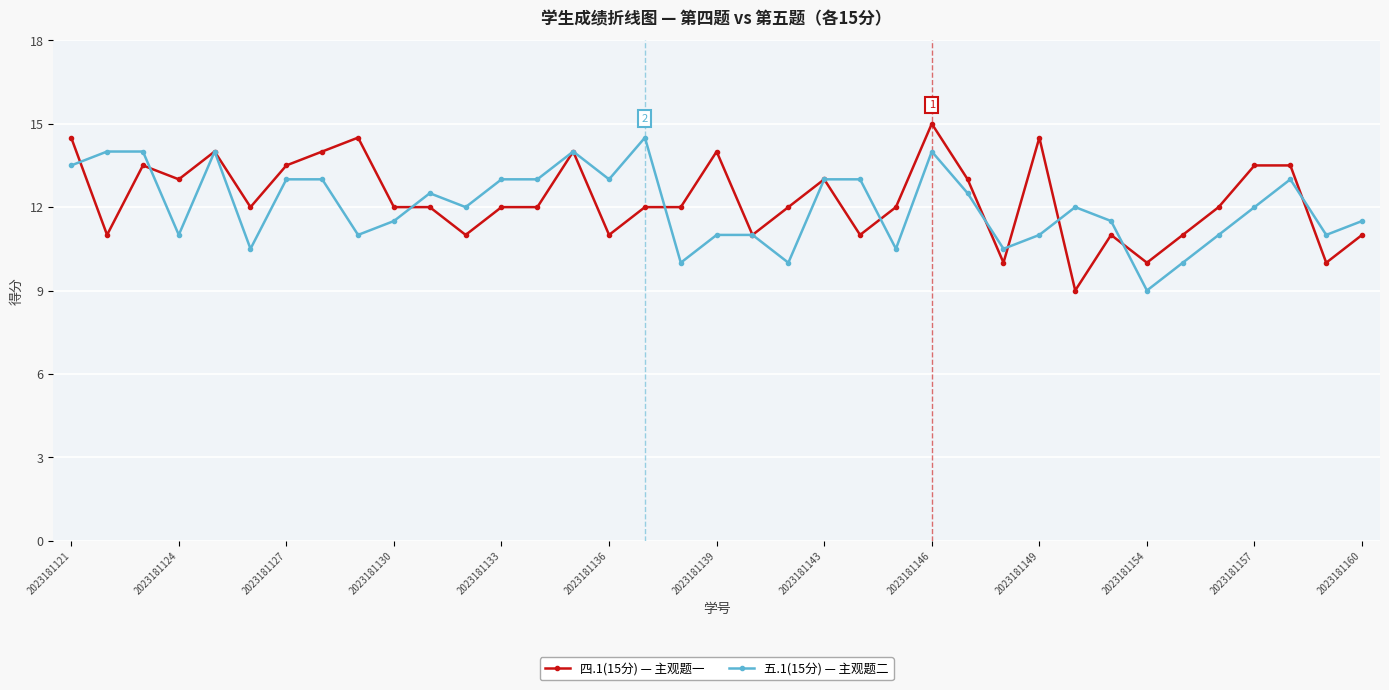

What is the maximum value shown in the chart?

15.0